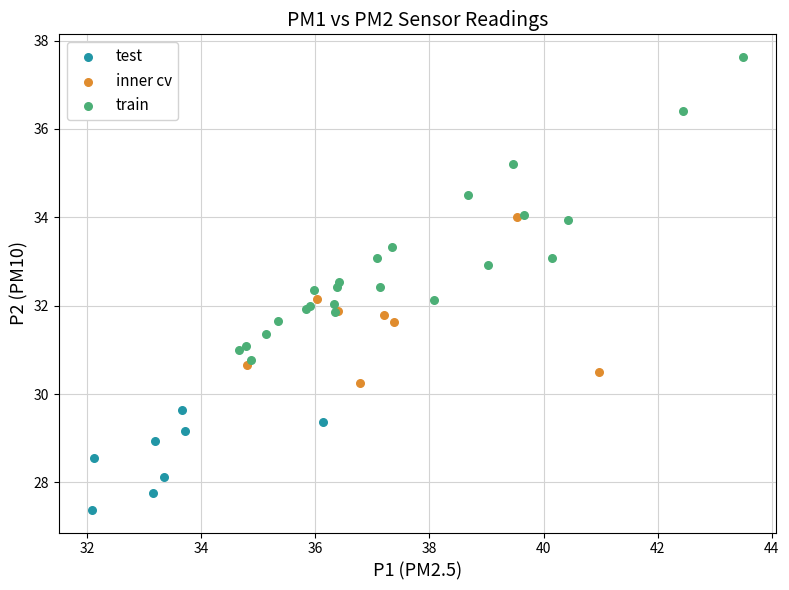

Which series has the largest Y range (max minus min)?

train